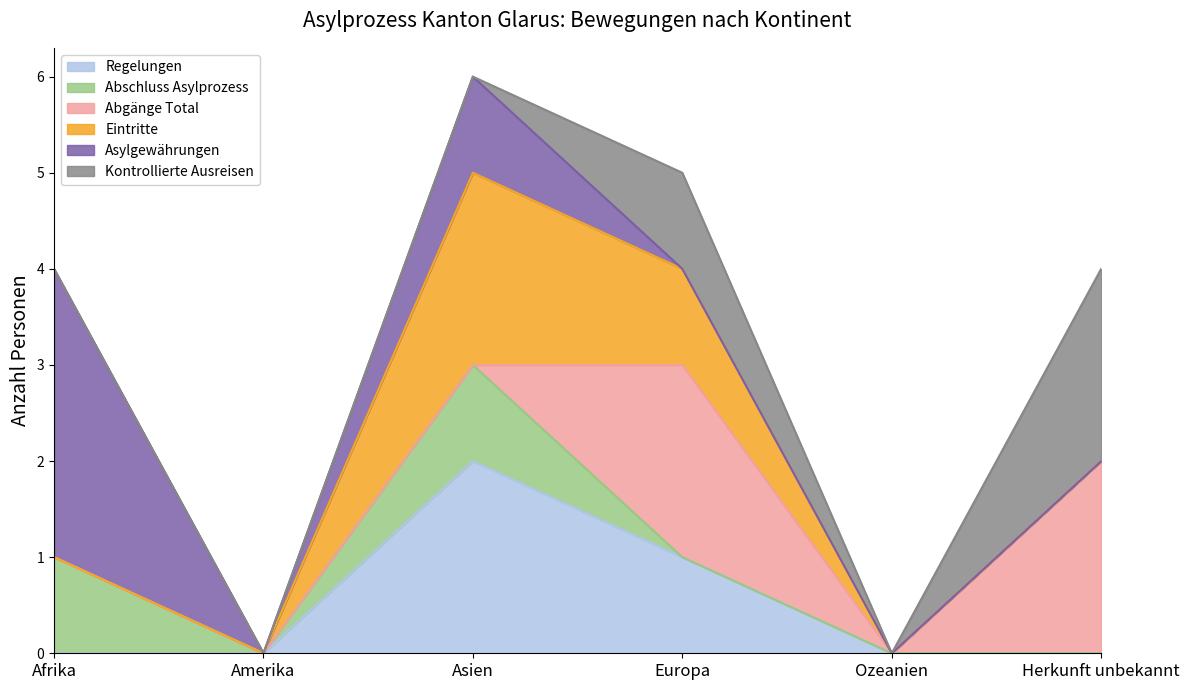

Rank the series by their maximum value, from highest to lowest.

Asylgewährungen, Regelungen, Abgänge Total, Eintritte, Kontrollierte Ausreisen, Abschluss Asylprozess